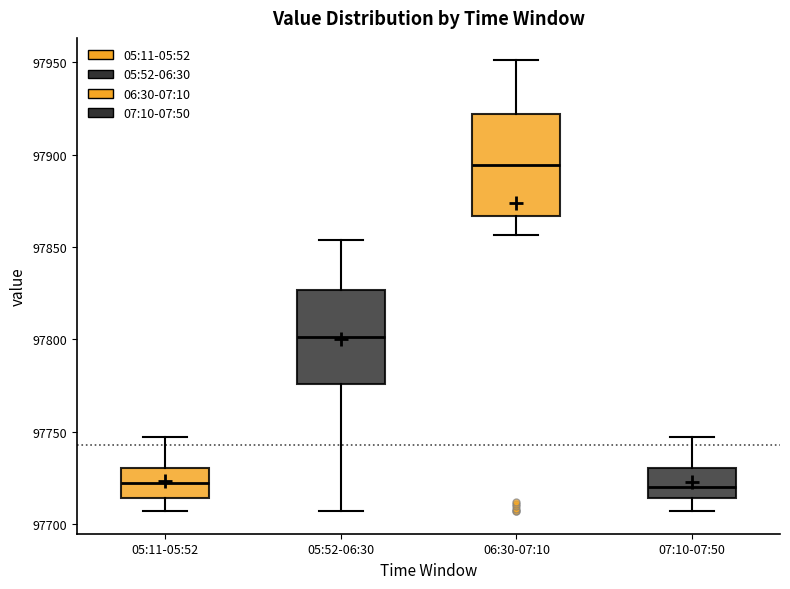

Where does the median line of the box for 05:11-05:52 sit on the y-axis? The values are not printed on the chart, so give them approximately, as read against the axis.

97720